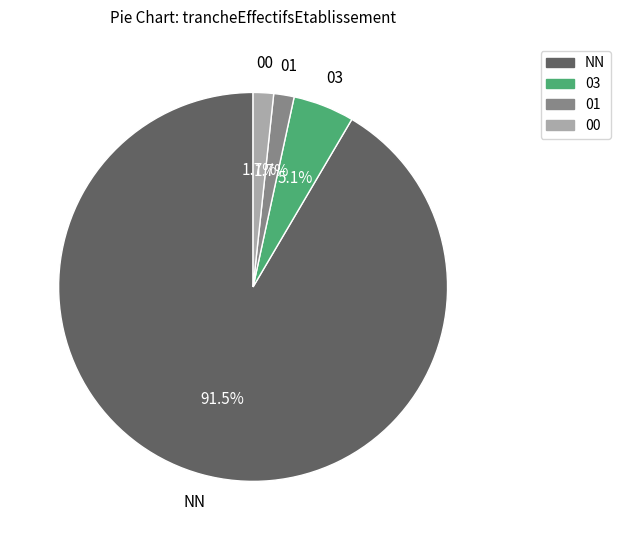

What is the total percentage of 00 and 01?

3.4%